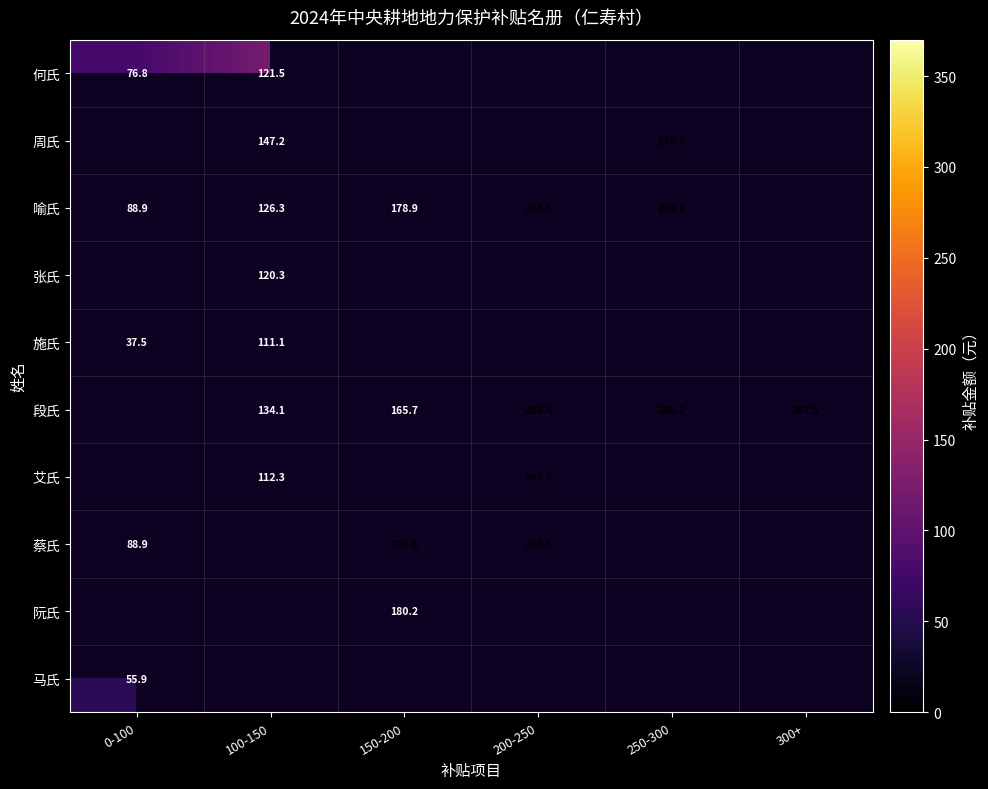

What is the greatest value displayed?

367.5